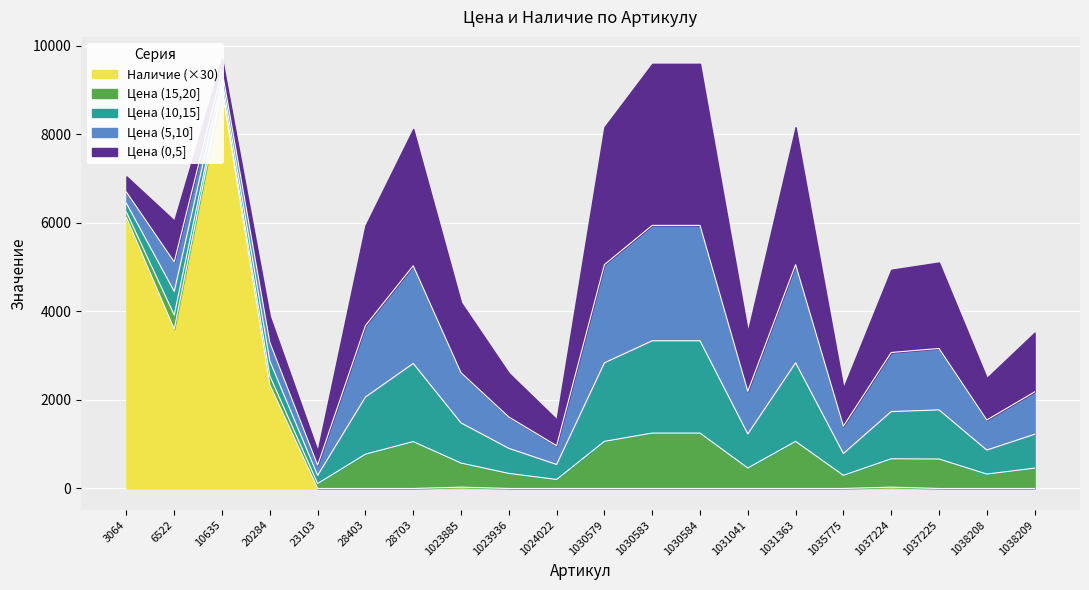

What is the approximate value at 1037224, to the nearest 10?

30